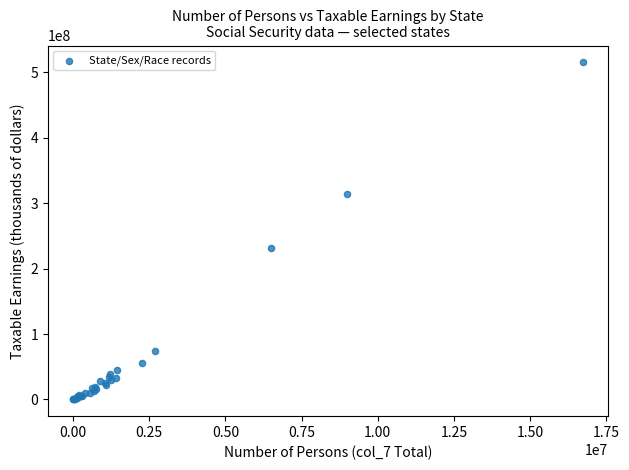

What Y value in the scatter plot is closest to 257766920?

231954145